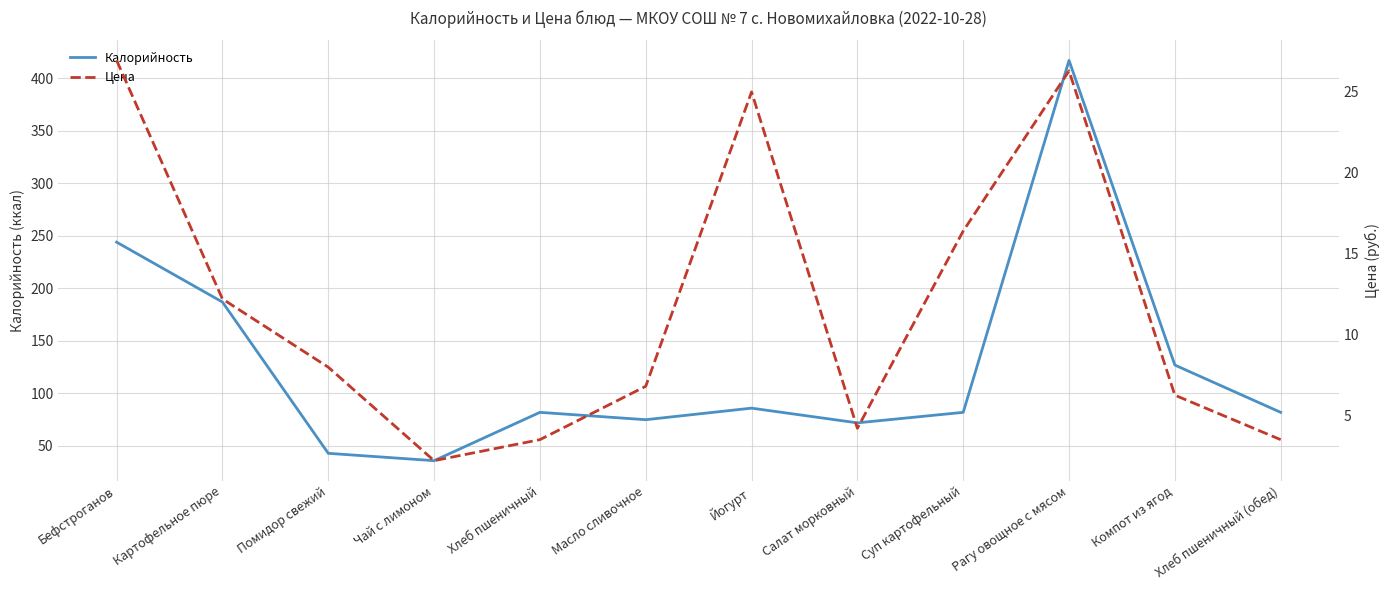

The Калорийность series shows 187.0 at Картофельное пюре. True or false?

True